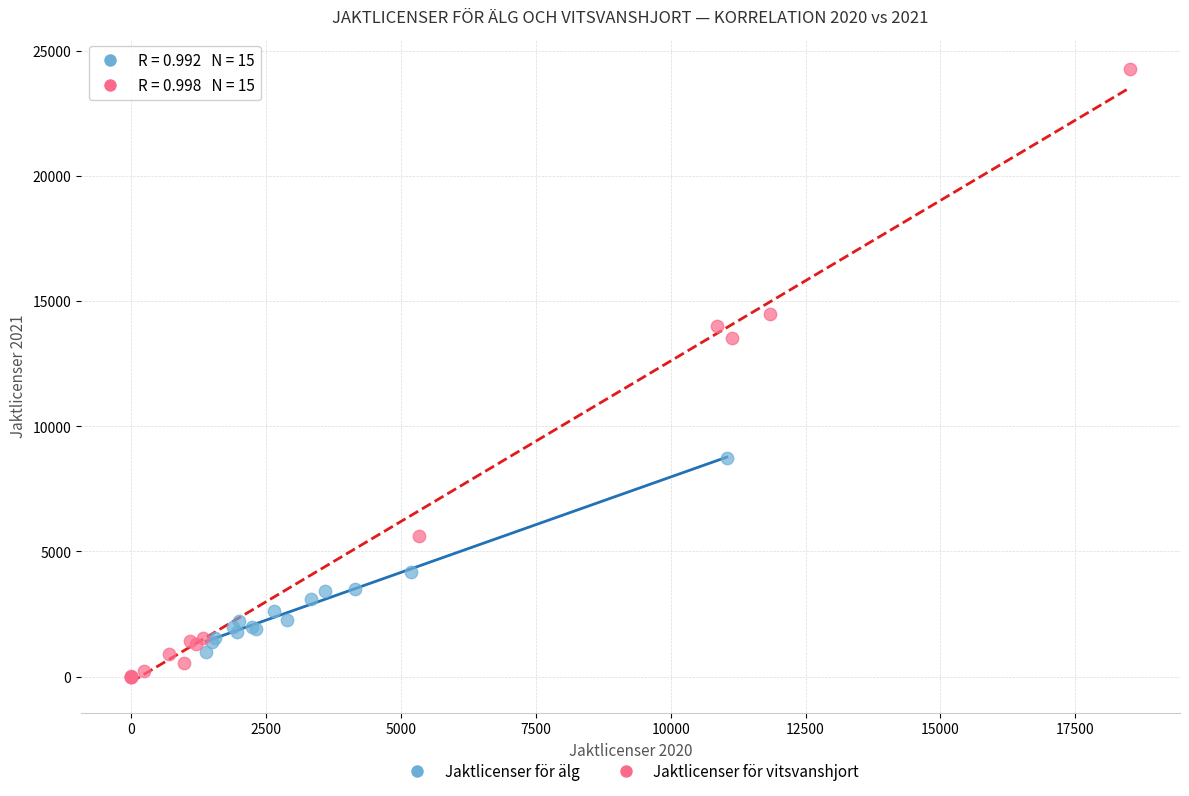

Which series contains the highest Y value?

Jaktlicenser för vitsvanshjort